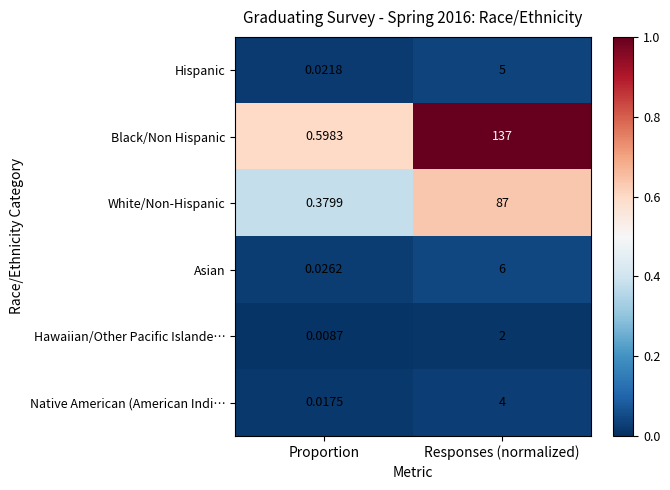

Which series has the largest total across all categories?

Black/Non Hispanic